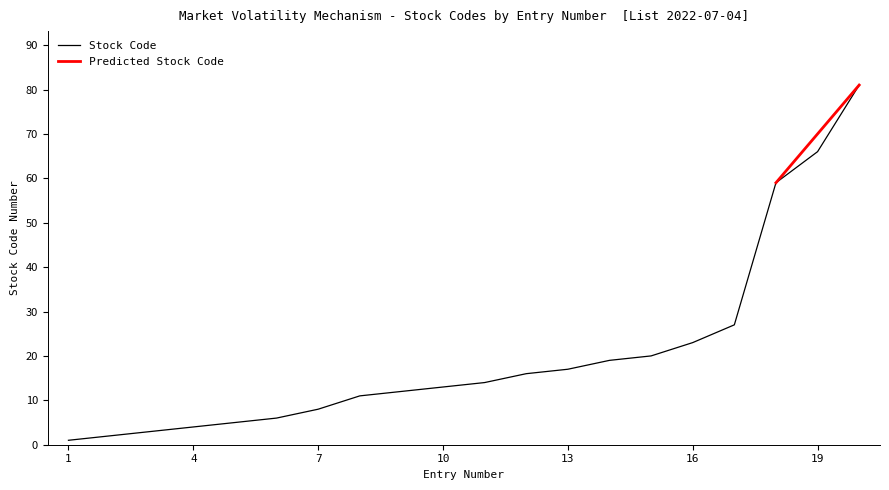

Reading right to left, list all the values displayed in this chart.

81	66	59	27	23	20	19	17	16	14	13	12	11	8	6	5	4	3	2	1